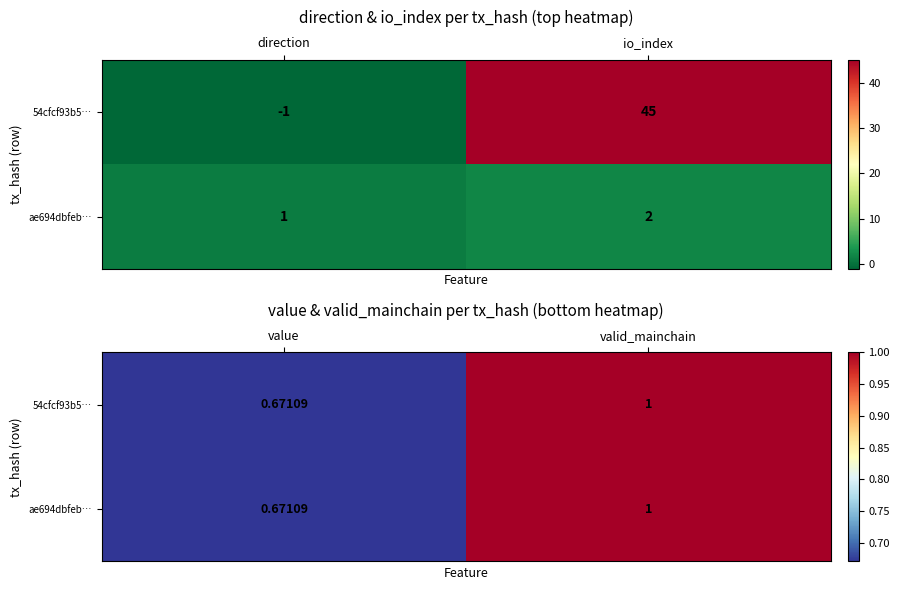

Which has a higher value, io_index or direction?

io_index